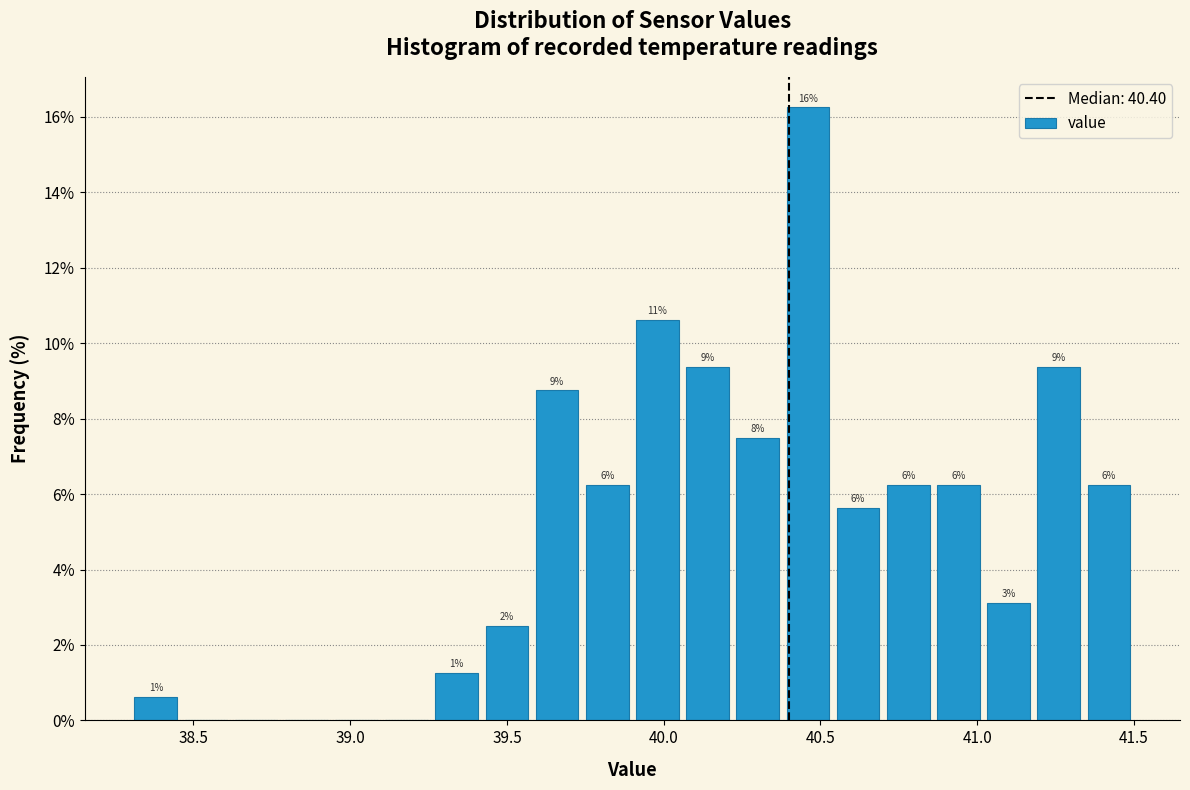

Read against the x-axis, roughly where is the centre of the tallest bar?

40.45